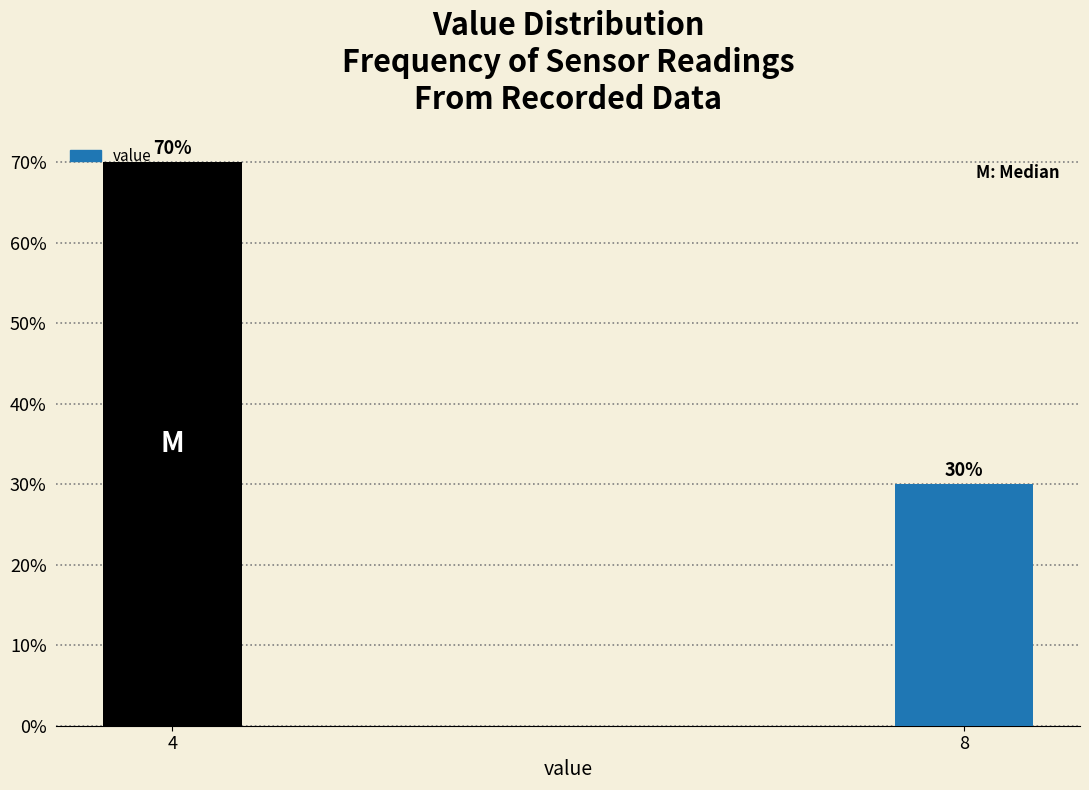

Are the bars horizontal?

No